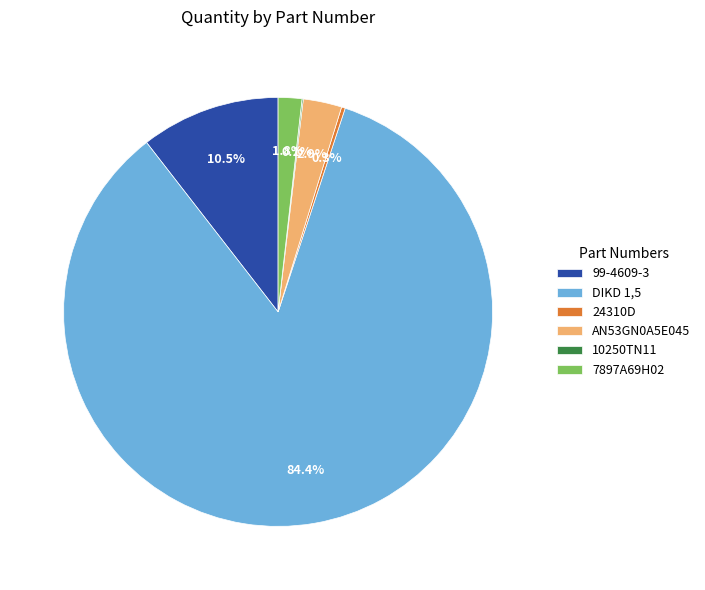

Approximately how many times larger is the value at AN53GN0A5E045 compared to 7897A69H02?

1.6